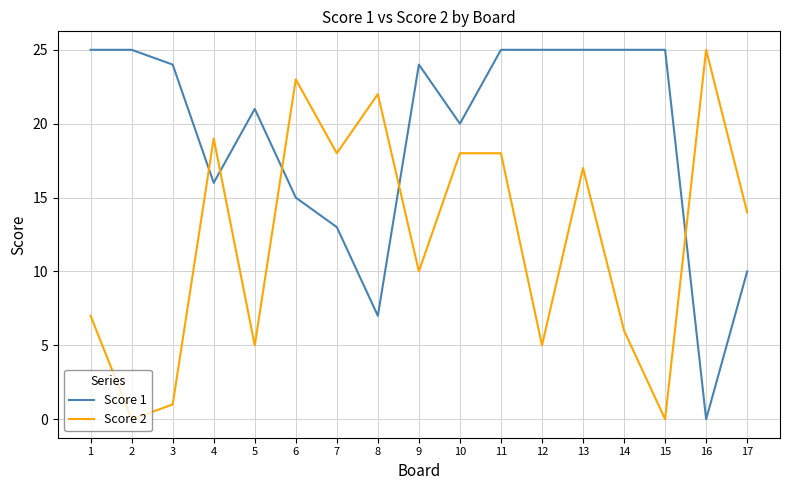

What is the maximum value for Score 1?

25